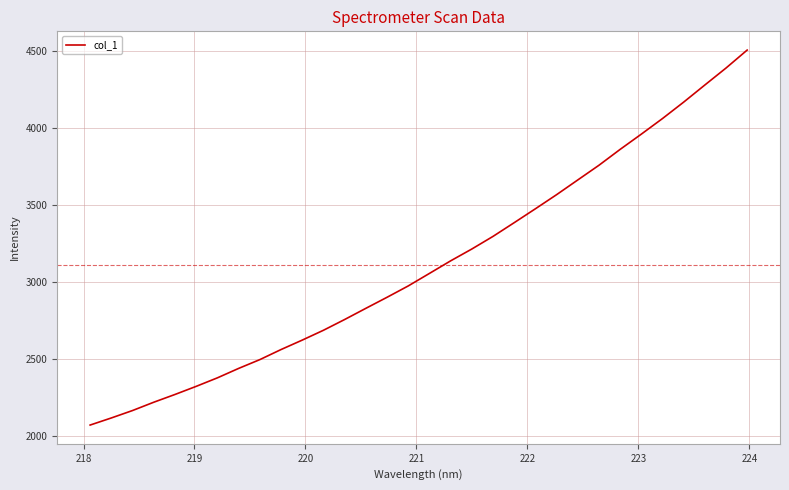

True or false: the data has more than 2 interior local peaks.

False